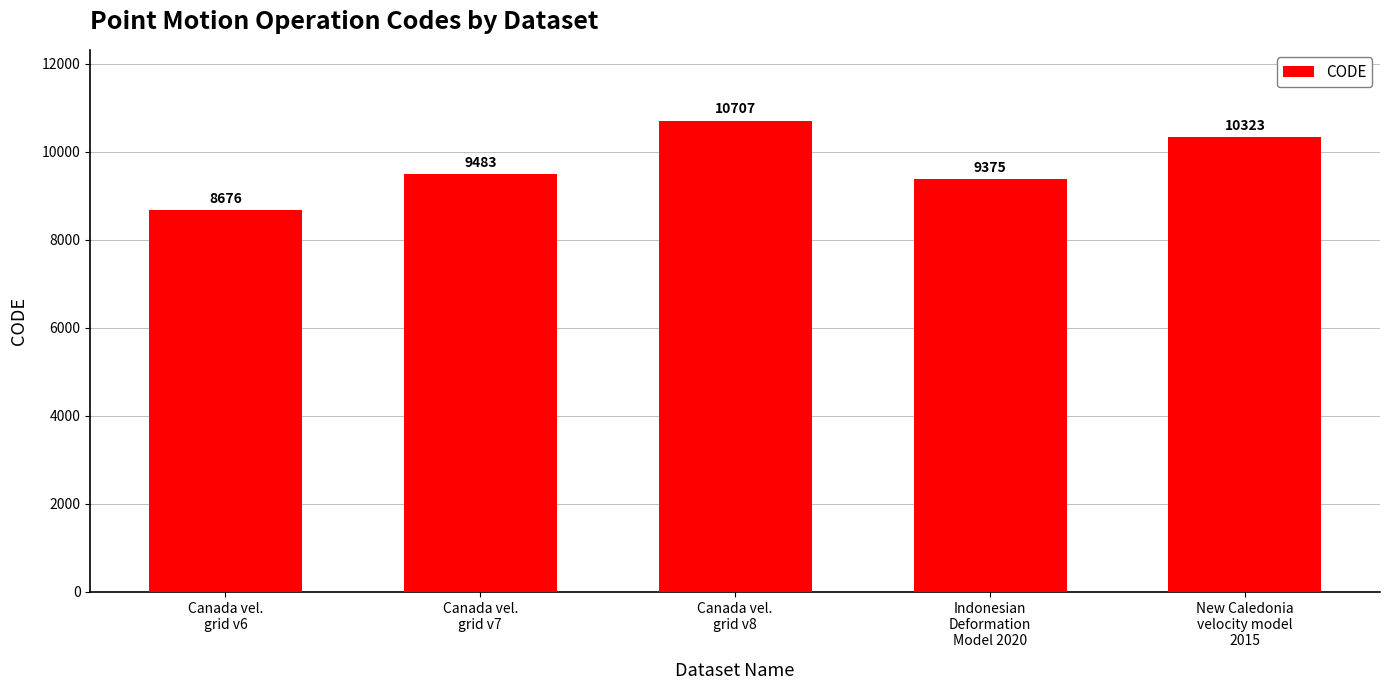

What is the difference between the values at Canada vel.
grid v7 and Canada vel.
grid v6?

807